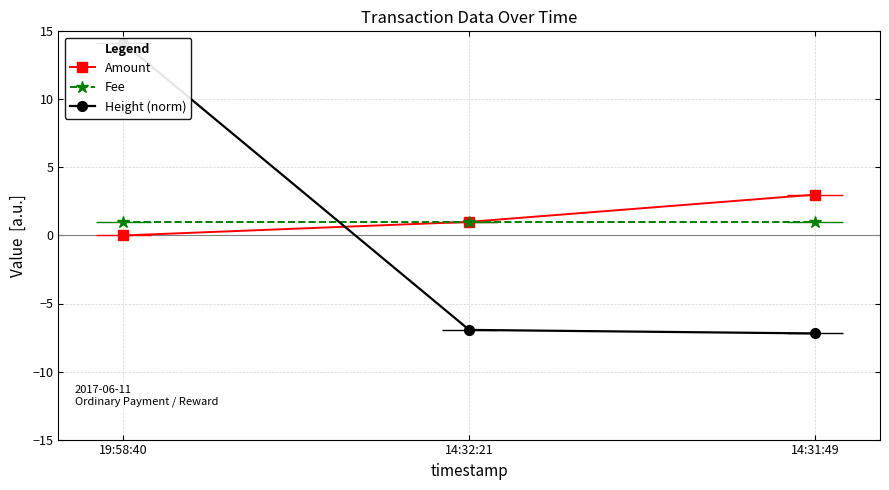

How many lines are shown in the chart?

3